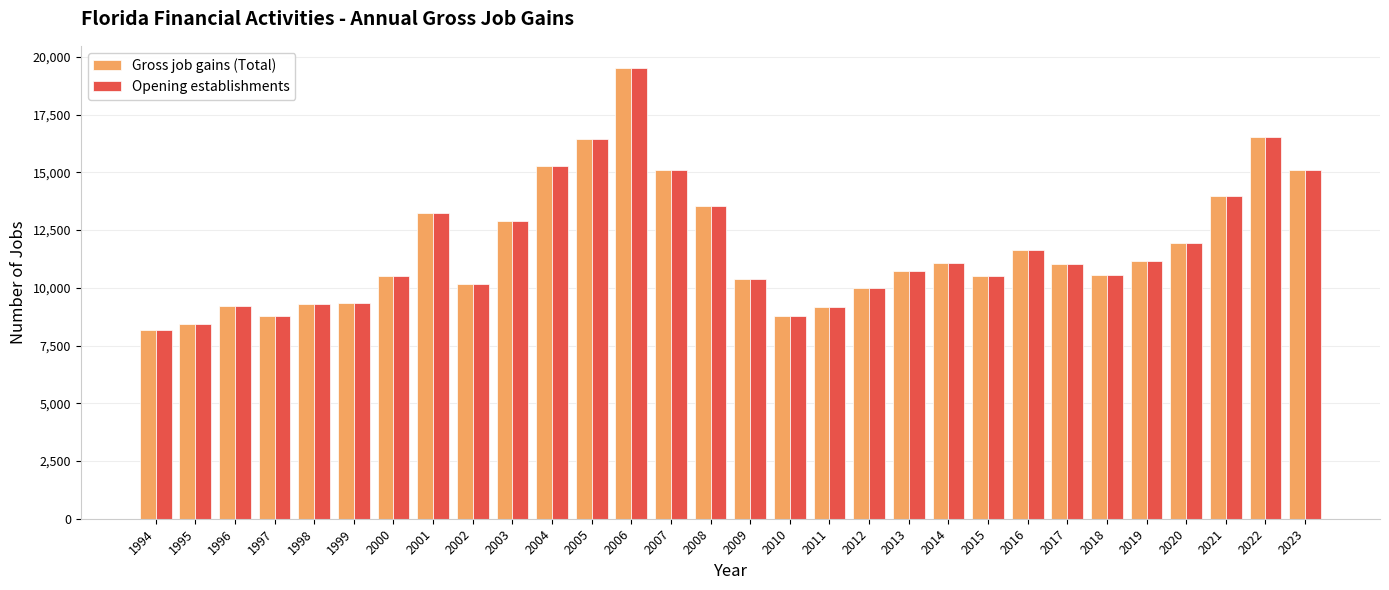

How many categories are shown in the chart?

30